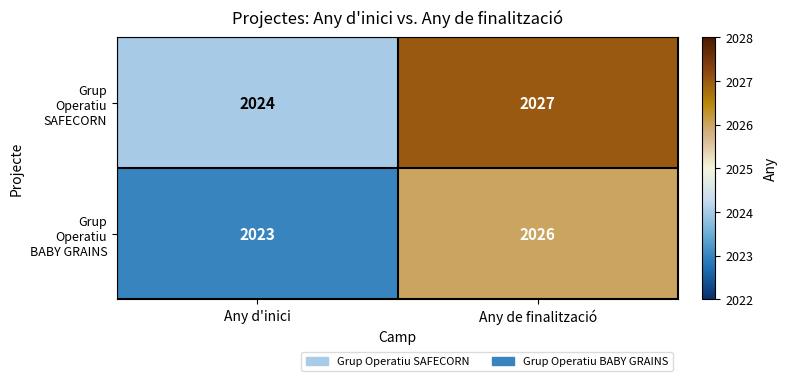

What is the maximum value shown in the chart?

2027